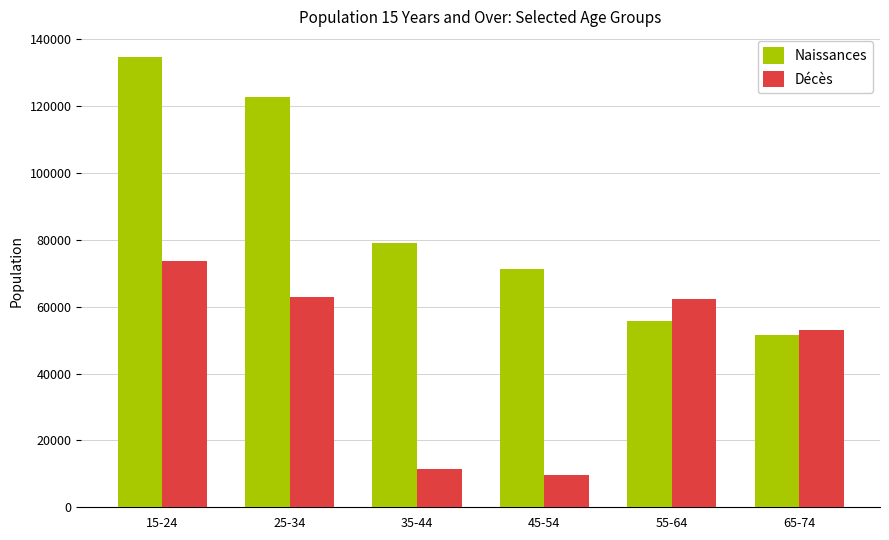

Reading right to left, what are all the values shown in this chart?

Naissances: 51377	55820	71236	78950	122613	134770
Décès: 53053	62146	9723	11362	62776	73508